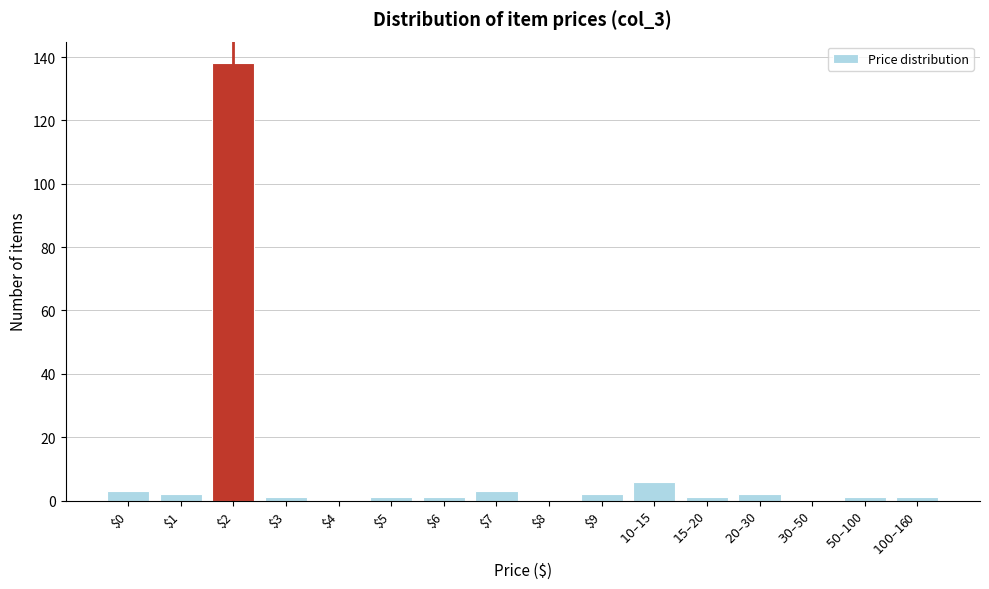

What is the sum of all values?

162